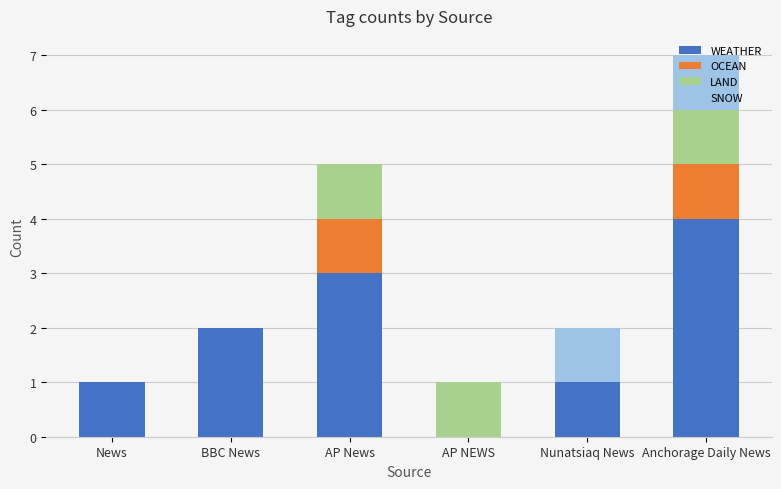

Are the bars grouped side by side (vs. stacked)?

No